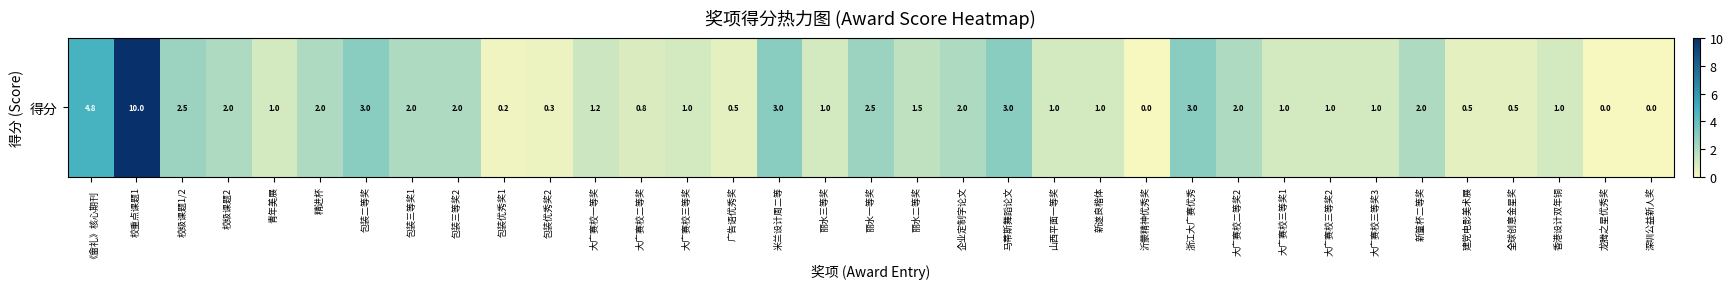

Reading left to right, transcribe all the data shown in this chart.

《畲礼》核心期刊=4.8	校重点课题1=10.0	校级课题1/2=2.5	校级课题2=2.0	青年美展=1.0	精进杯=2.0	包装二等奖=3.0	包装三等奖1=2.0	包装三等奖2=2.0	包装优秀奖1=0.2	包装优秀奖2=0.3	大广赛校一等奖=1.2	大广赛校二等奖=0.8	大广赛校三等奖=1.0	广告语优秀奖=0.5	米兰设计周二等=3.0	丽水三等奖=1.0	丽水一等奖=2.5	丽水二等奖=1.5	企业定制字论文=2.0	马蒂斯舞蹈论文=3.0	山西平面一等奖=1.0	新遂良楷体=1.0	沂蒙精神优秀奖=0.0	浙江大广赛优秀=3.0	大广赛校二等奖2=2.0	大广赛校三等奖1=1.0	大广赛校三等奖2=1.0	大广赛校三等奖3=1.0	新篁杯二等奖=2.0	建党电影美术展=0.5	全球创意金星奖=0.5	香港设计双年铜=1.0	龙腾之星优秀奖=0.0	深圳公益新人奖=0.0